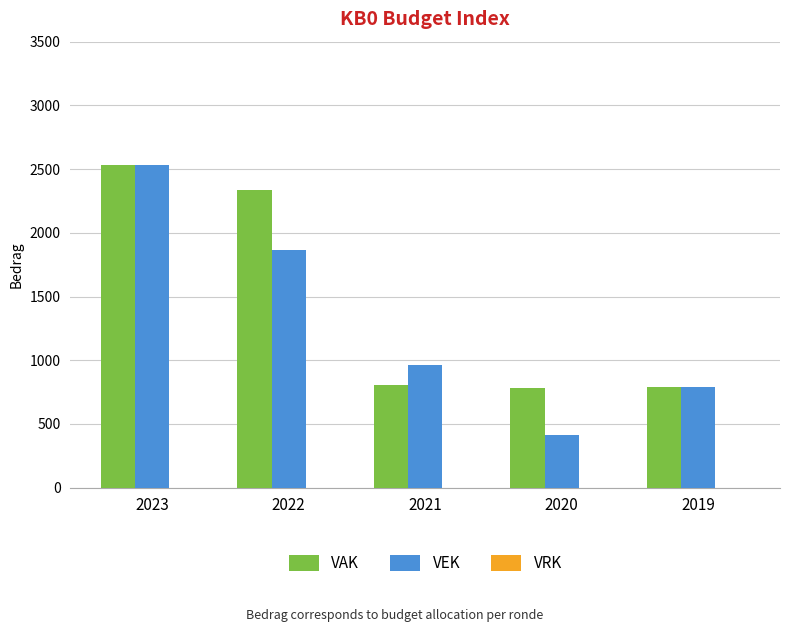

Is it true that VAK equals 780 at 2020?

True